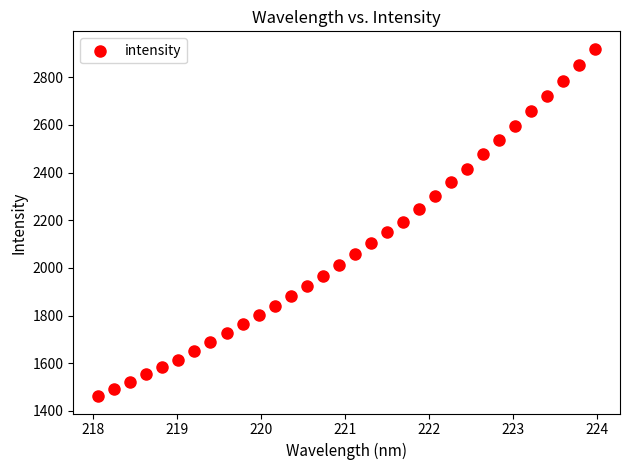

What is the range of Y values (max minus min)?

1457.9